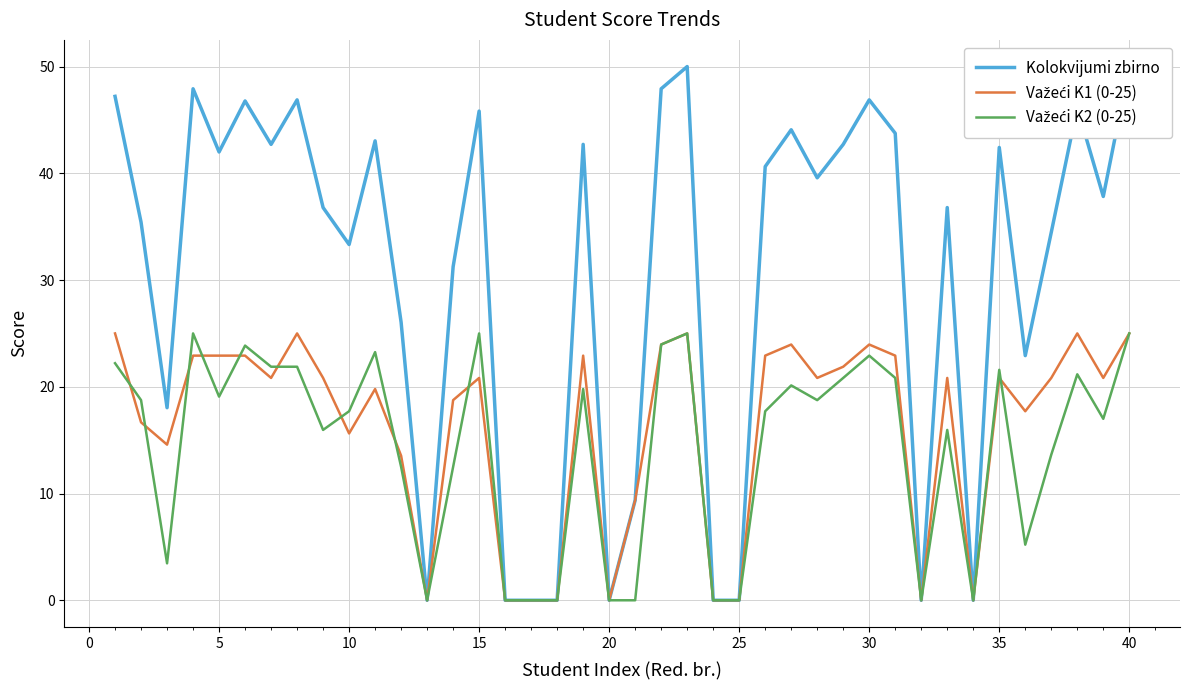

After their last crossing, which series has the higher values: Važeći K2 (0-25) or Važeći K1 (0-25)?

Važeći K1 (0-25)